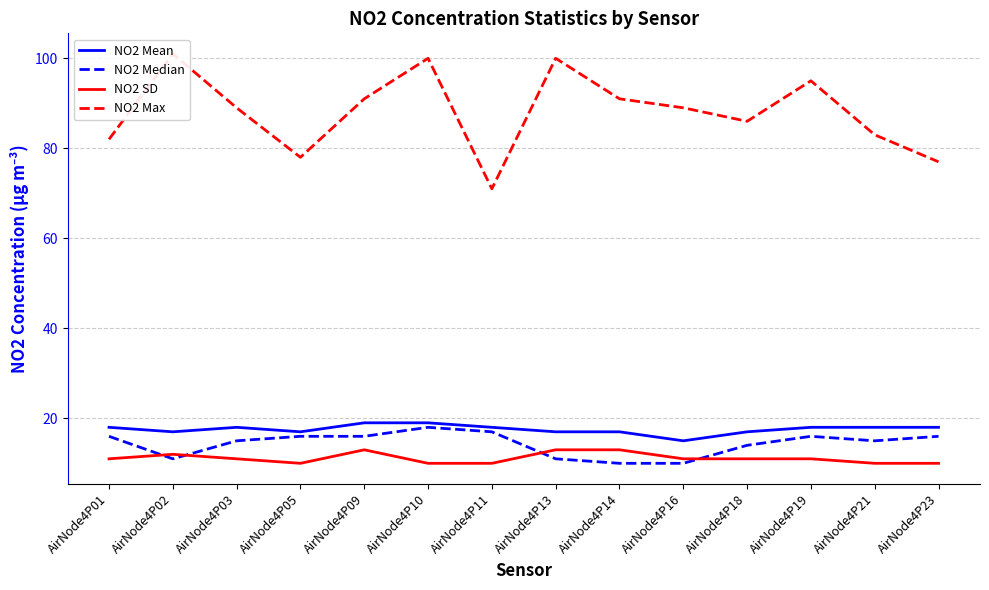

Reading left to right, what are all the values shown in this chart?

NO2 Mean: 18	17	18	17	19	19	18	17	17	15	17	18	18	18
NO2 Median: 16	11	15	16	16	18	17	11	10	10	14	16	15	16
NO2 SD: 11	12	11	10	13	10	10	13	13	11	11	11	10	10
NO2 Max: 82	101	89	78	91	100	71	100	91	89	86	95	83	77